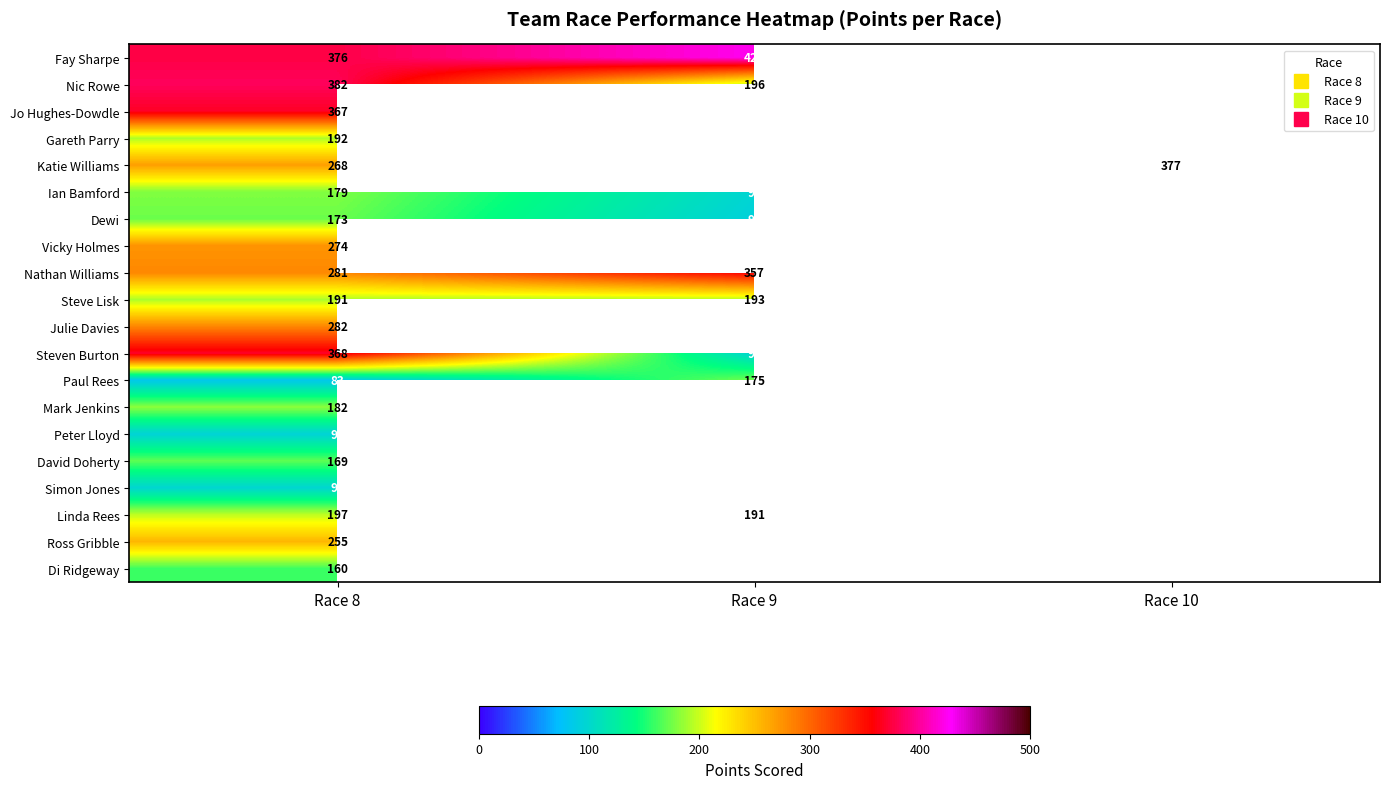

How many series are shown in this chart?

20